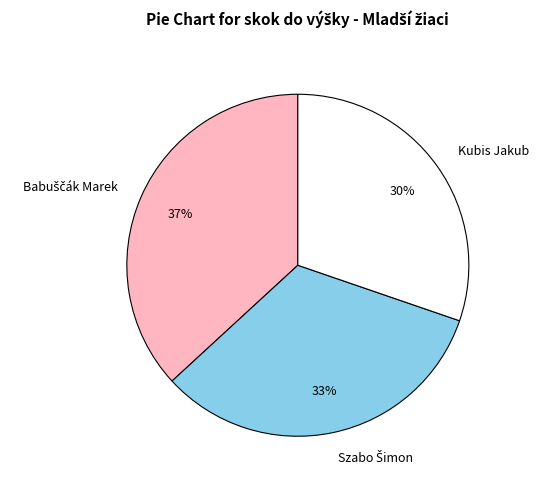

How many slices are in this pie chart?

3